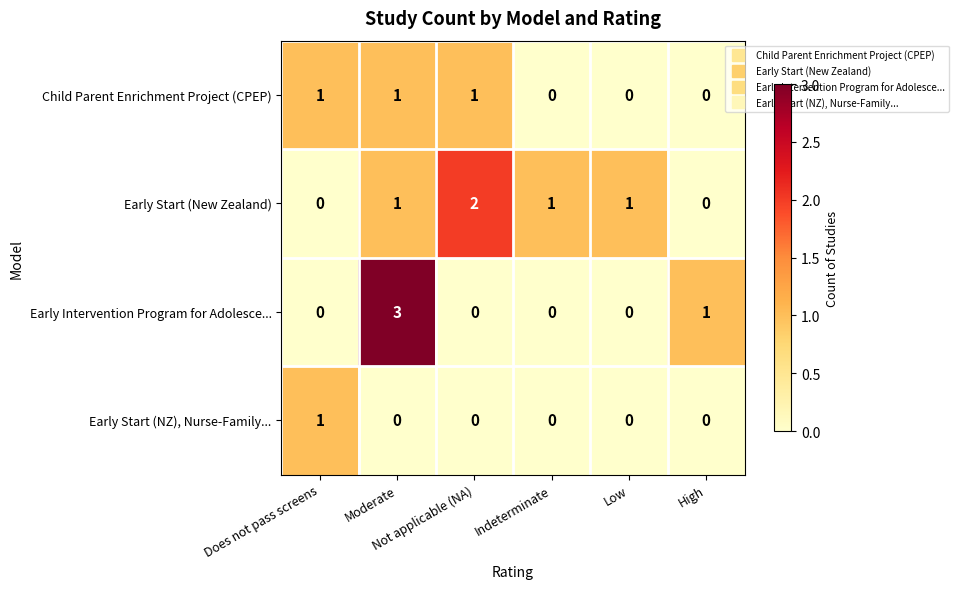

What is the sum of all Early Start (New Zealand) values?

5